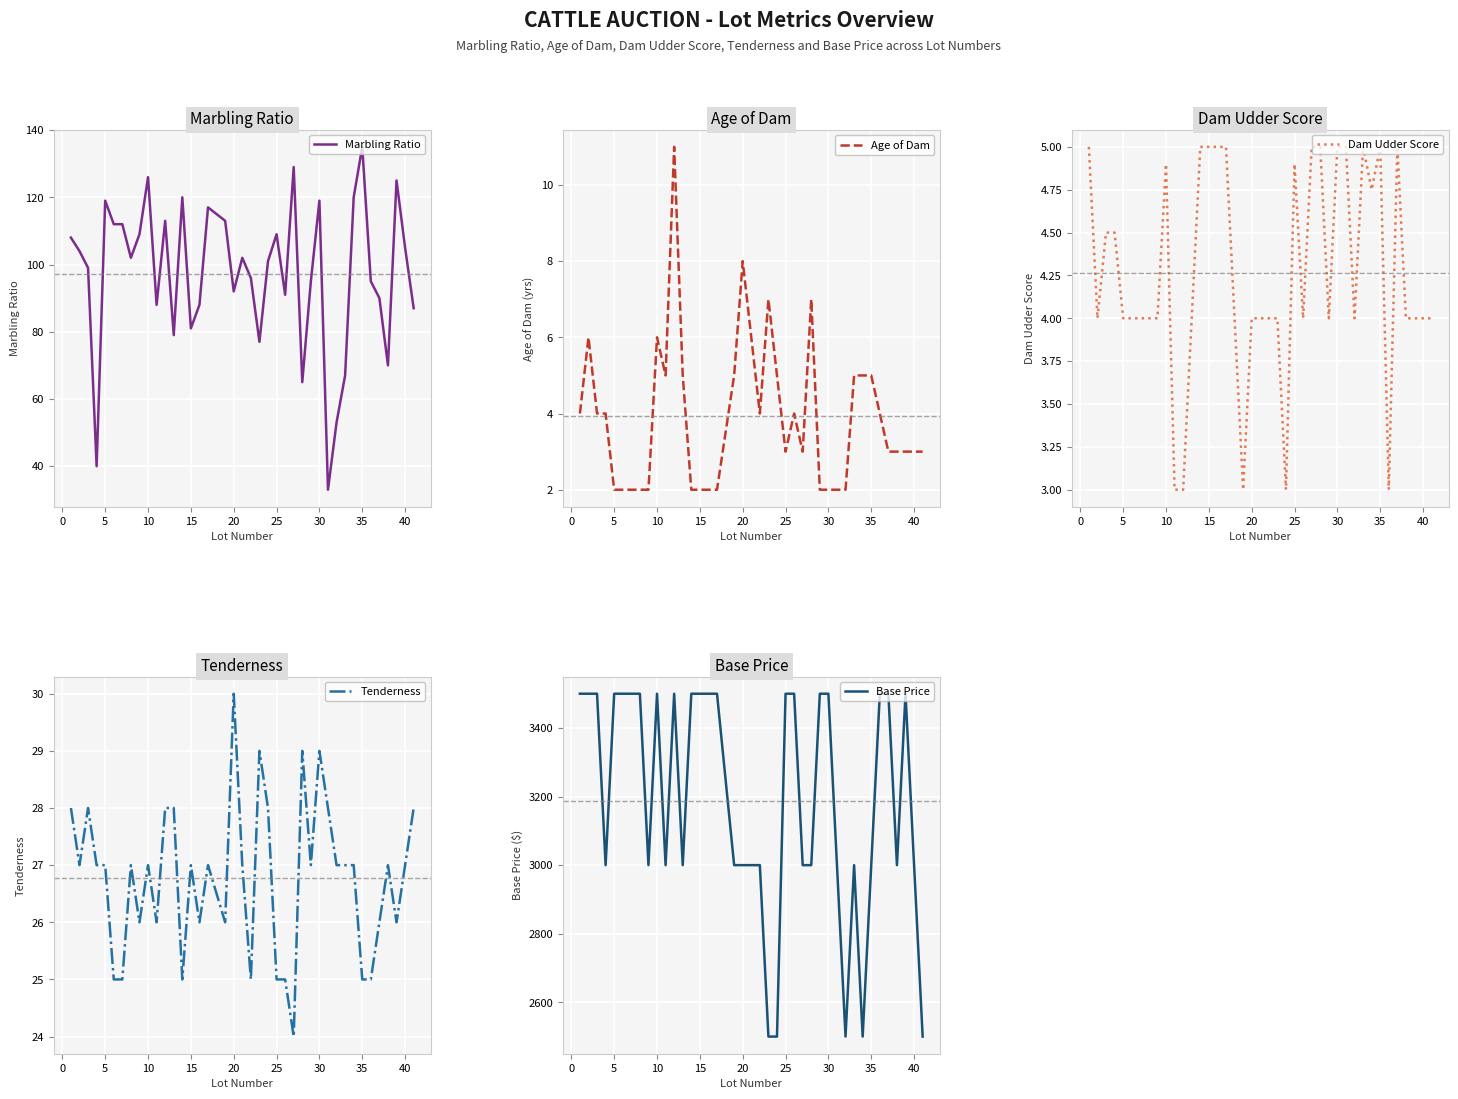

True or false: Base Price and Marbling Ratio cross at least once.

False